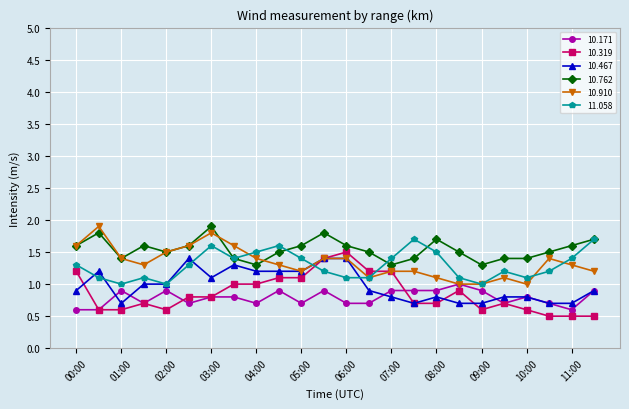

Which series has the largest range (max minus min)?

10.319